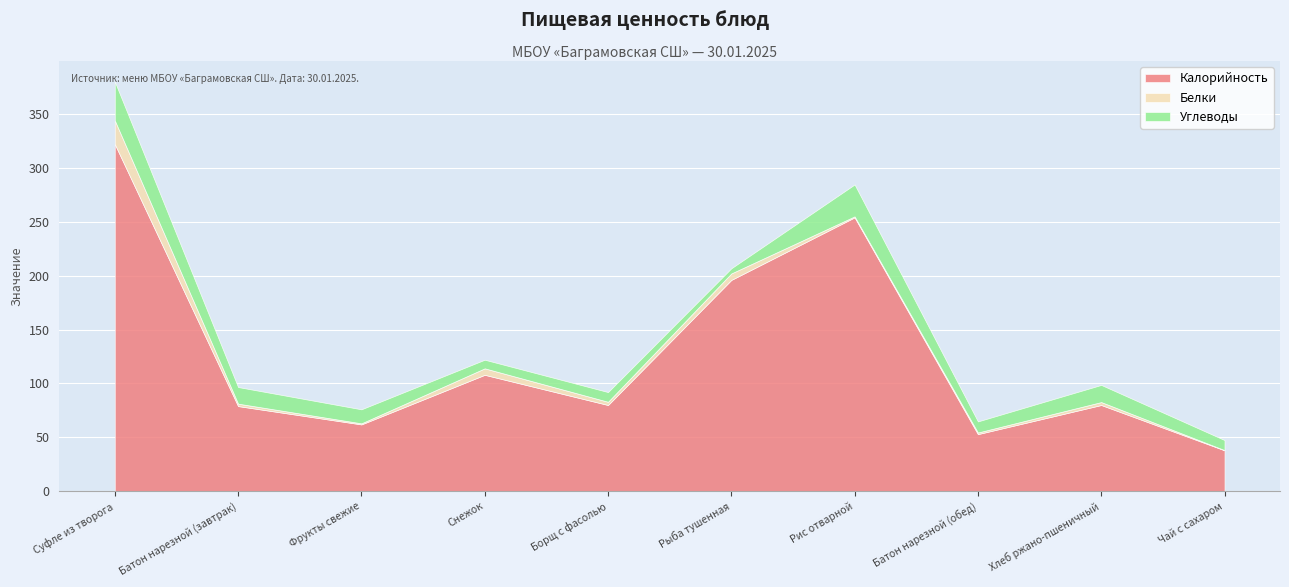

Which series changed the most between Хлеб ржано-пшеничный and Чай с сахаром?

Калорийность